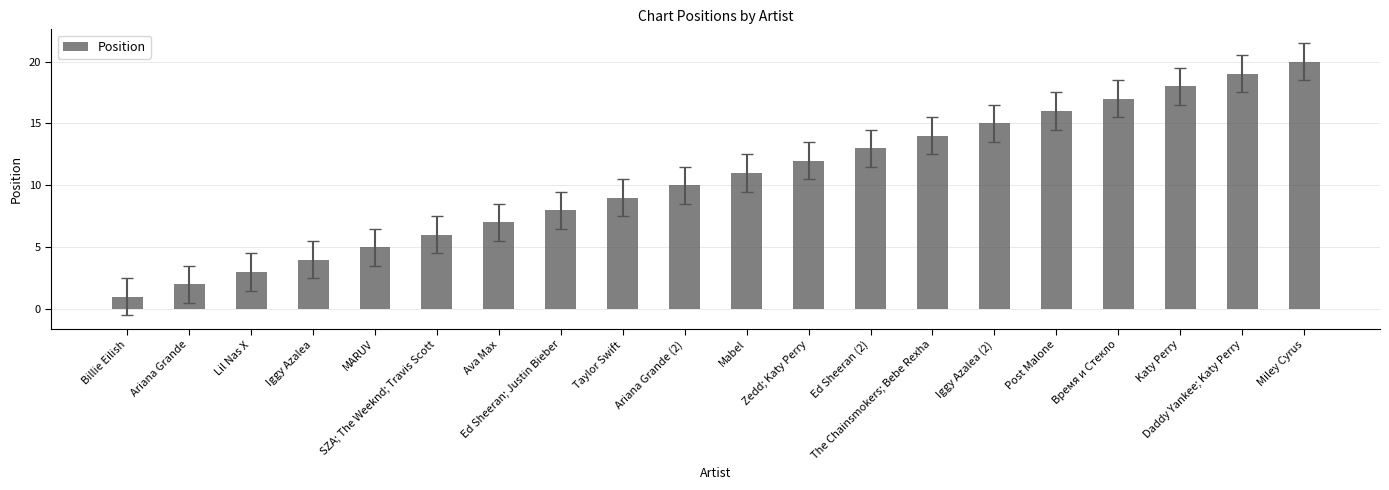

Rank the categories by value from lowest to highest.

Billie Eilish, Ariana Grande, Lil Nas X, Iggy Azalea, MARUV, SZA; The Weeknd; Travis Scott, Ava Max, Ed Sheeran; Justin Bieber, Taylor Swift, Ariana Grande (2), Mabel, Zedd; Katy Perry, Ed Sheeran (2), The Chainsmokers; Bebe Rexha, Iggy Azalea (2), Post Malone, Время и Стекло, Katy Perry, Daddy Yankee; Katy Perry, Miley Cyrus